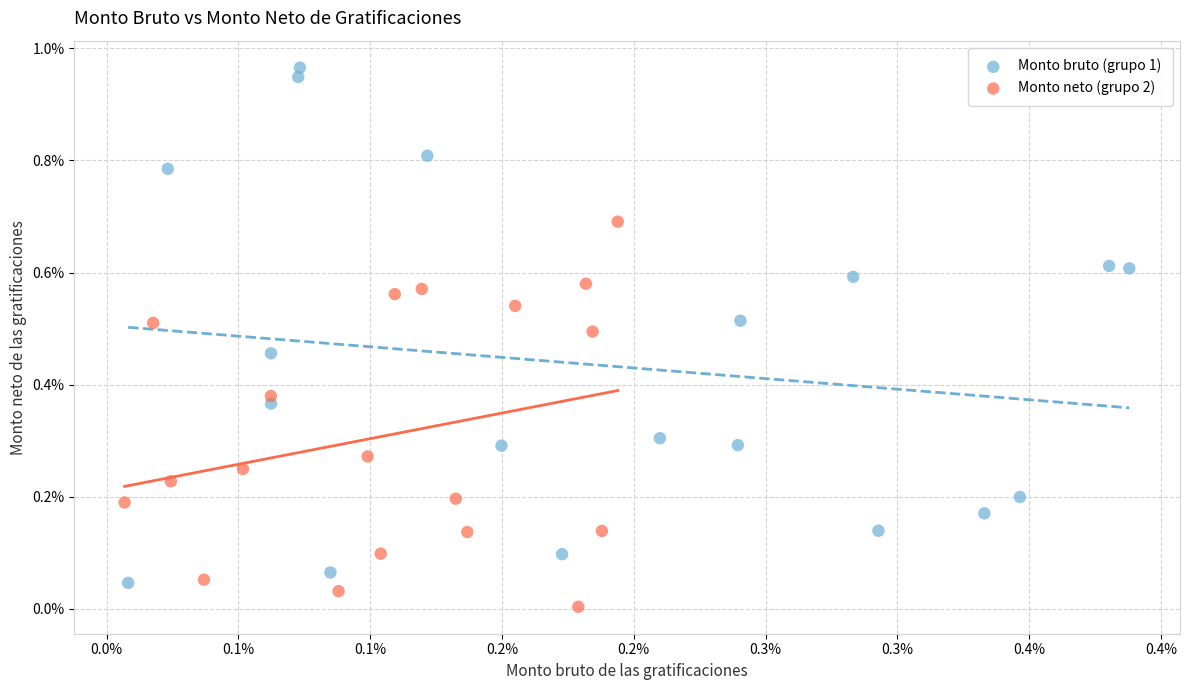

Which series has the largest Y range (max minus min)?

Monto bruto (grupo 1)